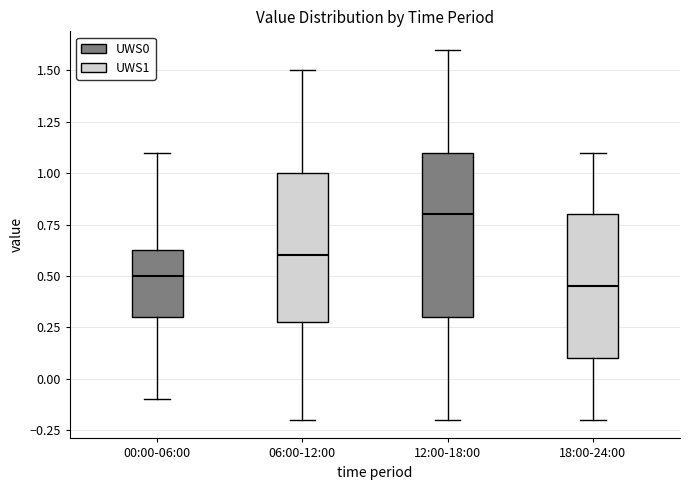

Where does the upper whisker of the box for 00:00-06:00 end on the y-axis? The values are not printed on the chart, so give them approximately, as read against the axis.

1.10